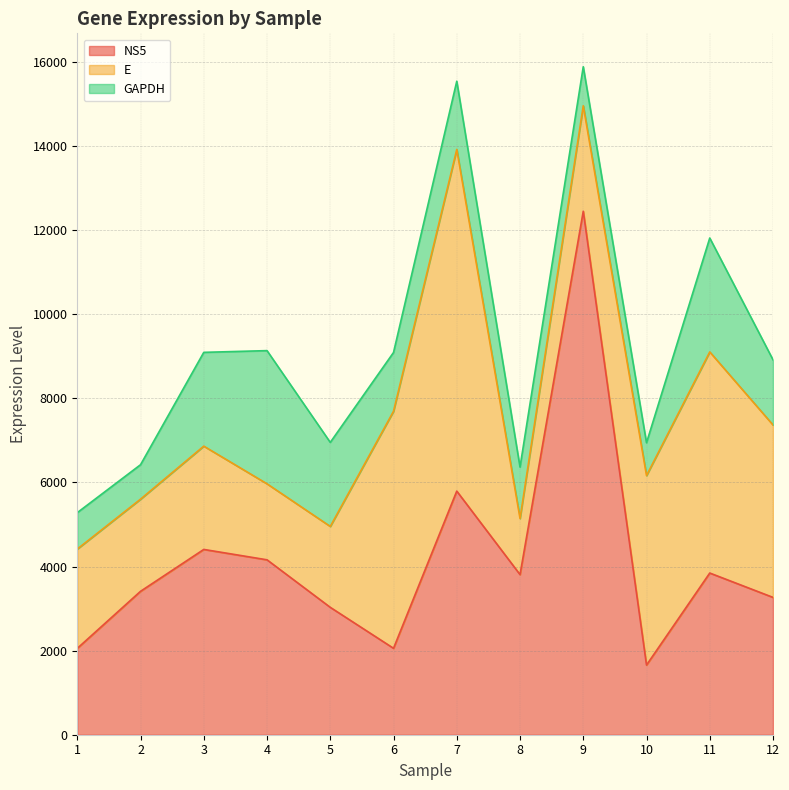

How many lines are shown in the chart?

3